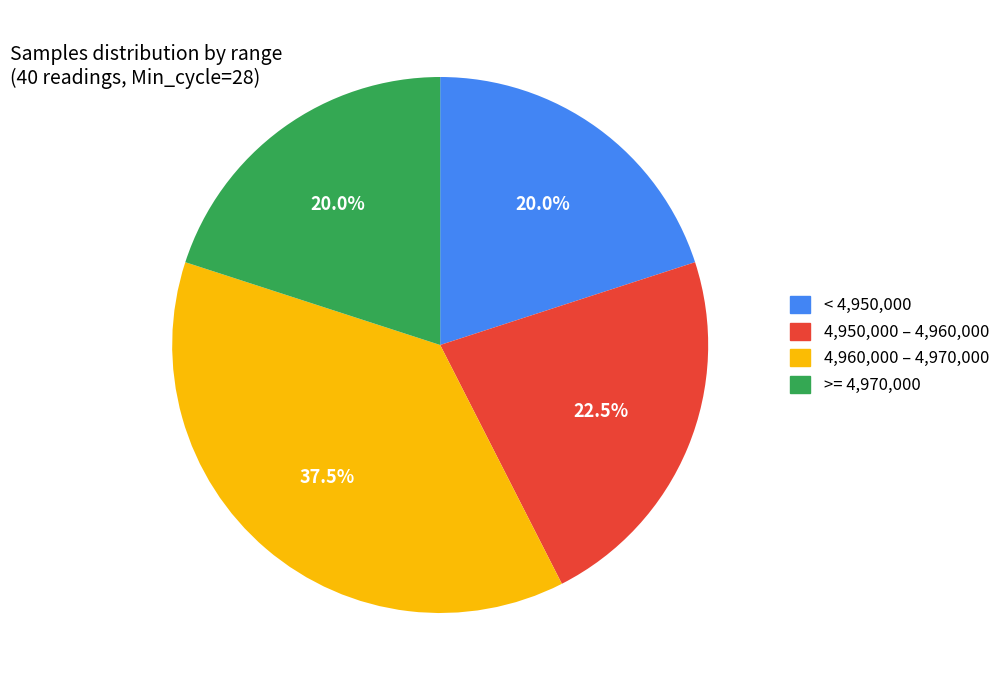

Does any single category account for the majority?

No